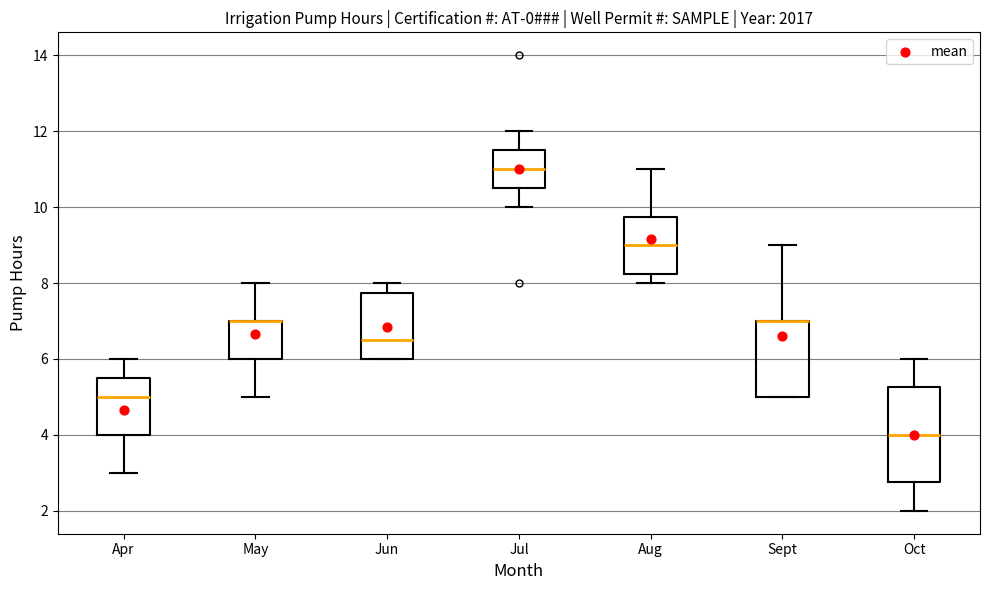

Comparing the boxes themselves (not the whiskers), which one is the tallest?

Oct